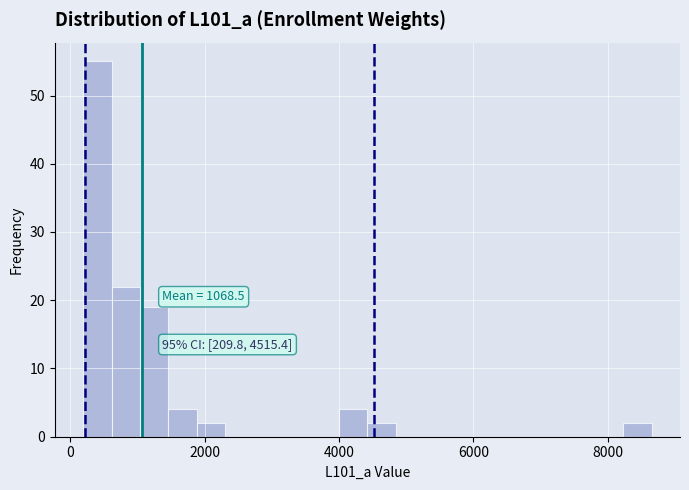

Around what value on the x-axis is the tallest bar? Give the approximate position of its centre, as read against the axis.

400